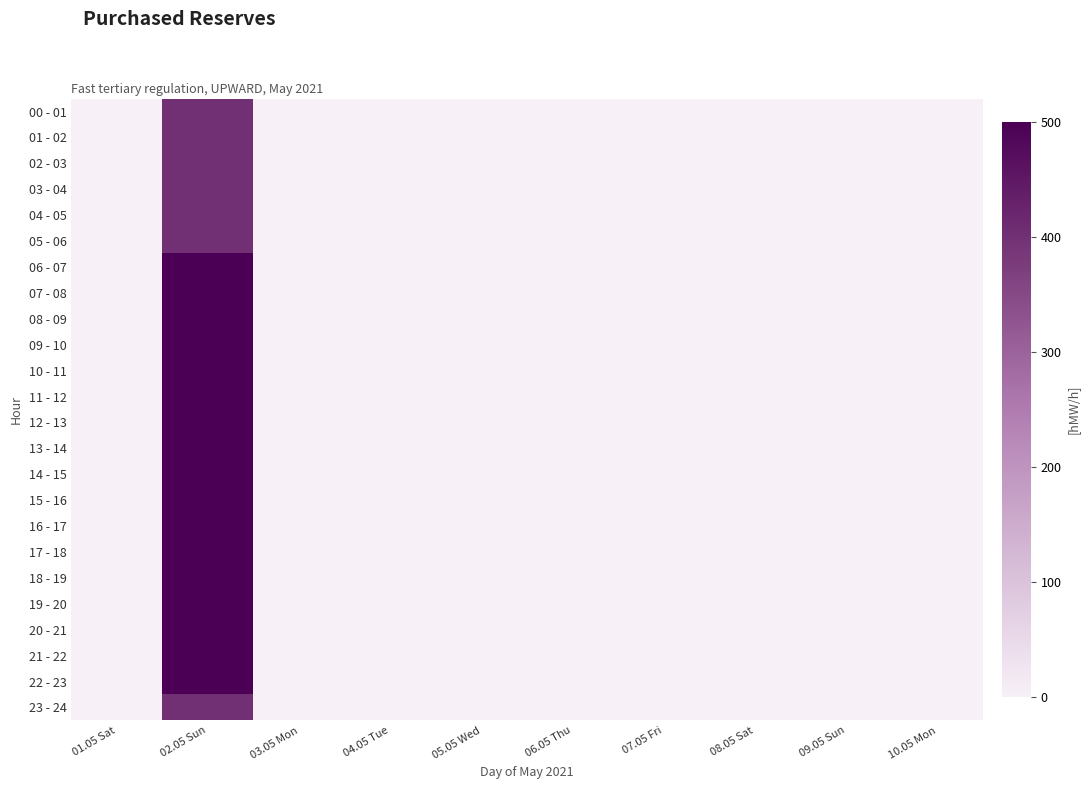

Reading right to left, what are all the values shown in this chart?

00 - 01: 10.05 Mon=0	09.05 Sun=0	08.05 Sat=0	07.05 Fri=0	06.05 Thu=0	05.05 Wed=0	04.05 Tue=0	03.05 Mon=0	02.05 Sun=400	01.05 Sat=0
01 - 02: 10.05 Mon=0	09.05 Sun=0	08.05 Sat=0	07.05 Fri=0	06.05 Thu=0	05.05 Wed=0	04.05 Tue=0	03.05 Mon=0	02.05 Sun=400	01.05 Sat=0
02 - 03: 10.05 Mon=0	09.05 Sun=0	08.05 Sat=0	07.05 Fri=0	06.05 Thu=0	05.05 Wed=0	04.05 Tue=0	03.05 Mon=0	02.05 Sun=400	01.05 Sat=0
03 - 04: 10.05 Mon=0	09.05 Sun=0	08.05 Sat=0	07.05 Fri=0	06.05 Thu=0	05.05 Wed=0	04.05 Tue=0	03.05 Mon=0	02.05 Sun=400	01.05 Sat=0
04 - 05: 10.05 Mon=0	09.05 Sun=0	08.05 Sat=0	07.05 Fri=0	06.05 Thu=0	05.05 Wed=0	04.05 Tue=0	03.05 Mon=0	02.05 Sun=400	01.05 Sat=0
05 - 06: 10.05 Mon=0	09.05 Sun=0	08.05 Sat=0	07.05 Fri=0	06.05 Thu=0	05.05 Wed=0	04.05 Tue=0	03.05 Mon=0	02.05 Sun=400	01.05 Sat=0
06 - 07: 10.05 Mon=0	09.05 Sun=0	08.05 Sat=0	07.05 Fri=0	06.05 Thu=0	05.05 Wed=0	04.05 Tue=0	03.05 Mon=0	02.05 Sun=500	01.05 Sat=0
07 - 08: 10.05 Mon=0	09.05 Sun=0	08.05 Sat=0	07.05 Fri=0	06.05 Thu=0	05.05 Wed=0	04.05 Tue=0	03.05 Mon=0	02.05 Sun=500	01.05 Sat=0
08 - 09: 10.05 Mon=0	09.05 Sun=0	08.05 Sat=0	07.05 Fri=0	06.05 Thu=0	05.05 Wed=0	04.05 Tue=0	03.05 Mon=0	02.05 Sun=500	01.05 Sat=0
09 - 10: 10.05 Mon=0	09.05 Sun=0	08.05 Sat=0	07.05 Fri=0	06.05 Thu=0	05.05 Wed=0	04.05 Tue=0	03.05 Mon=0	02.05 Sun=500	01.05 Sat=0
10 - 11: 10.05 Mon=0	09.05 Sun=0	08.05 Sat=0	07.05 Fri=0	06.05 Thu=0	05.05 Wed=0	04.05 Tue=0	03.05 Mon=0	02.05 Sun=500	01.05 Sat=0
11 - 12: 10.05 Mon=0	09.05 Sun=0	08.05 Sat=0	07.05 Fri=0	06.05 Thu=0	05.05 Wed=0	04.05 Tue=0	03.05 Mon=0	02.05 Sun=500	01.05 Sat=0
12 - 13: 10.05 Mon=0	09.05 Sun=0	08.05 Sat=0	07.05 Fri=0	06.05 Thu=0	05.05 Wed=0	04.05 Tue=0	03.05 Mon=0	02.05 Sun=500	01.05 Sat=0
13 - 14: 10.05 Mon=0	09.05 Sun=0	08.05 Sat=0	07.05 Fri=0	06.05 Thu=0	05.05 Wed=0	04.05 Tue=0	03.05 Mon=0	02.05 Sun=500	01.05 Sat=0
14 - 15: 10.05 Mon=0	09.05 Sun=0	08.05 Sat=0	07.05 Fri=0	06.05 Thu=0	05.05 Wed=0	04.05 Tue=0	03.05 Mon=0	02.05 Sun=500	01.05 Sat=0
15 - 16: 10.05 Mon=0	09.05 Sun=0	08.05 Sat=0	07.05 Fri=0	06.05 Thu=0	05.05 Wed=0	04.05 Tue=0	03.05 Mon=0	02.05 Sun=500	01.05 Sat=0
16 - 17: 10.05 Mon=0	09.05 Sun=0	08.05 Sat=0	07.05 Fri=0	06.05 Thu=0	05.05 Wed=0	04.05 Tue=0	03.05 Mon=0	02.05 Sun=500	01.05 Sat=0
17 - 18: 10.05 Mon=0	09.05 Sun=0	08.05 Sat=0	07.05 Fri=0	06.05 Thu=0	05.05 Wed=0	04.05 Tue=0	03.05 Mon=0	02.05 Sun=500	01.05 Sat=0
18 - 19: 10.05 Mon=0	09.05 Sun=0	08.05 Sat=0	07.05 Fri=0	06.05 Thu=0	05.05 Wed=0	04.05 Tue=0	03.05 Mon=0	02.05 Sun=500	01.05 Sat=0
19 - 20: 10.05 Mon=0	09.05 Sun=0	08.05 Sat=0	07.05 Fri=0	06.05 Thu=0	05.05 Wed=0	04.05 Tue=0	03.05 Mon=0	02.05 Sun=500	01.05 Sat=0
20 - 21: 10.05 Mon=0	09.05 Sun=0	08.05 Sat=0	07.05 Fri=0	06.05 Thu=0	05.05 Wed=0	04.05 Tue=0	03.05 Mon=0	02.05 Sun=500	01.05 Sat=0
21 - 22: 10.05 Mon=0	09.05 Sun=0	08.05 Sat=0	07.05 Fri=0	06.05 Thu=0	05.05 Wed=0	04.05 Tue=0	03.05 Mon=0	02.05 Sun=500	01.05 Sat=0
22 - 23: 10.05 Mon=0	09.05 Sun=0	08.05 Sat=0	07.05 Fri=0	06.05 Thu=0	05.05 Wed=0	04.05 Tue=0	03.05 Mon=0	02.05 Sun=500	01.05 Sat=0
23 - 24: 10.05 Mon=0	09.05 Sun=0	08.05 Sat=0	07.05 Fri=0	06.05 Thu=0	05.05 Wed=0	04.05 Tue=0	03.05 Mon=0	02.05 Sun=400	01.05 Sat=0